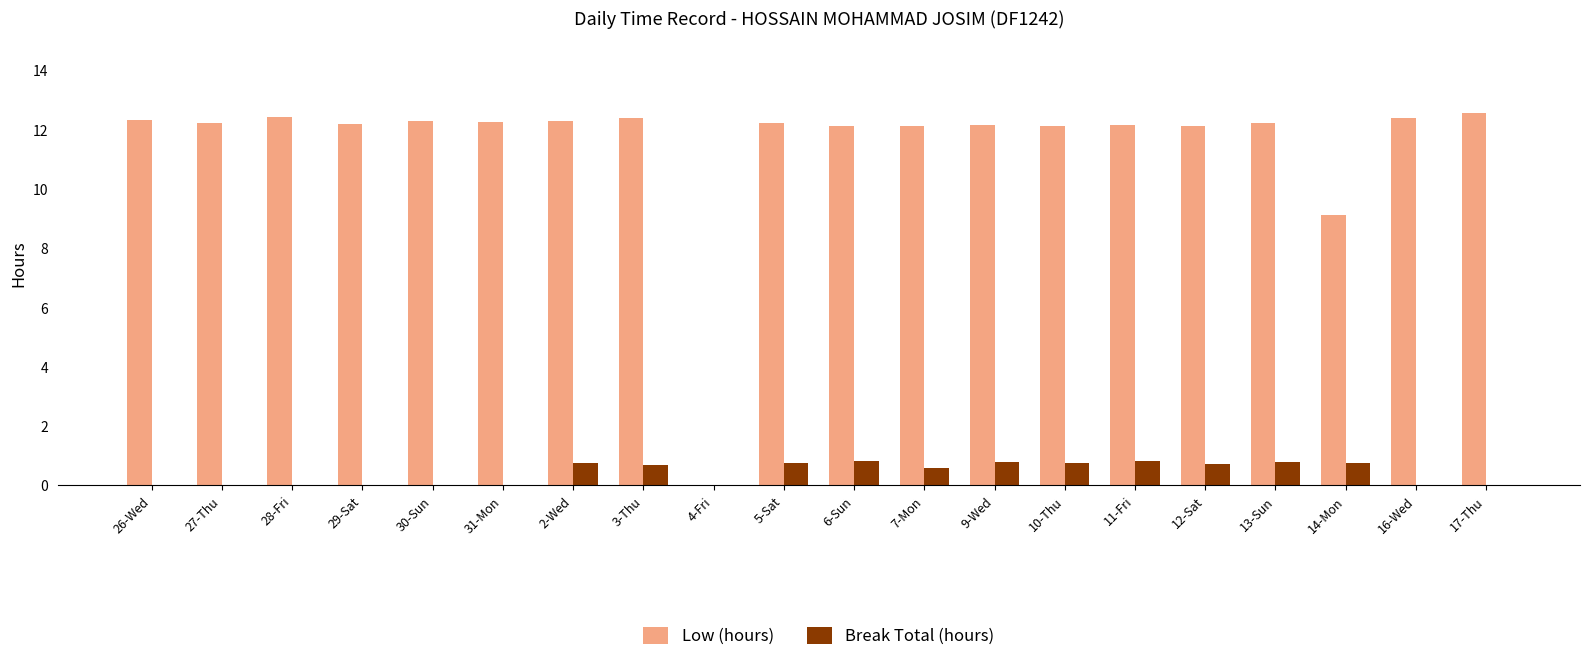

Is the value of Low (hours) at 9-Wed greater than the value of Break Total (hours) at 12-Sat?

Yes